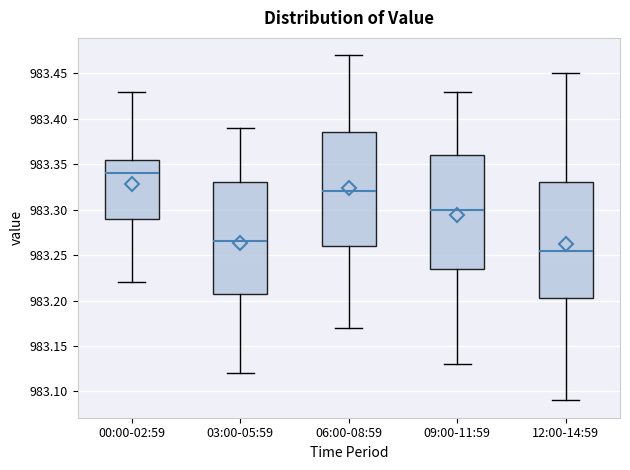

Where does the upper whisker of the box for 12:00-14:59 end on the y-axis? The values are not printed on the chart, so give them approximately, as read against the axis.

983.450